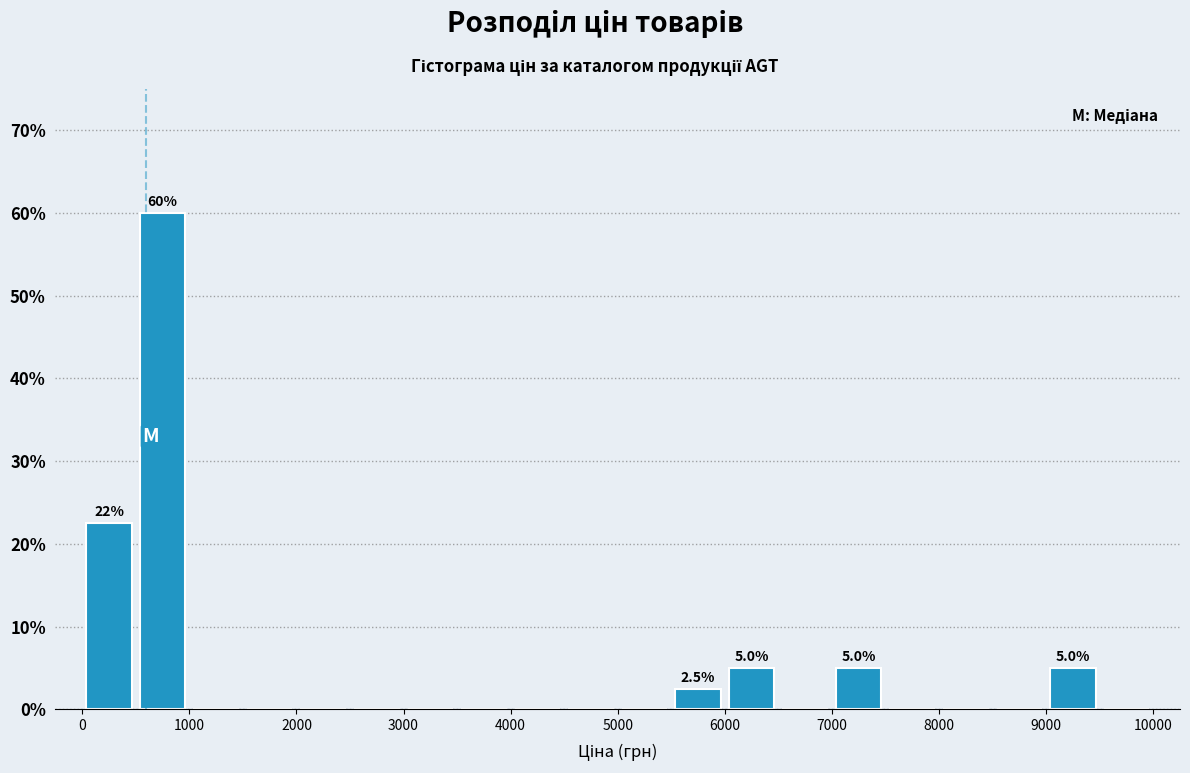

Which range on the x-axis has the tallest bar?

500 to 1000